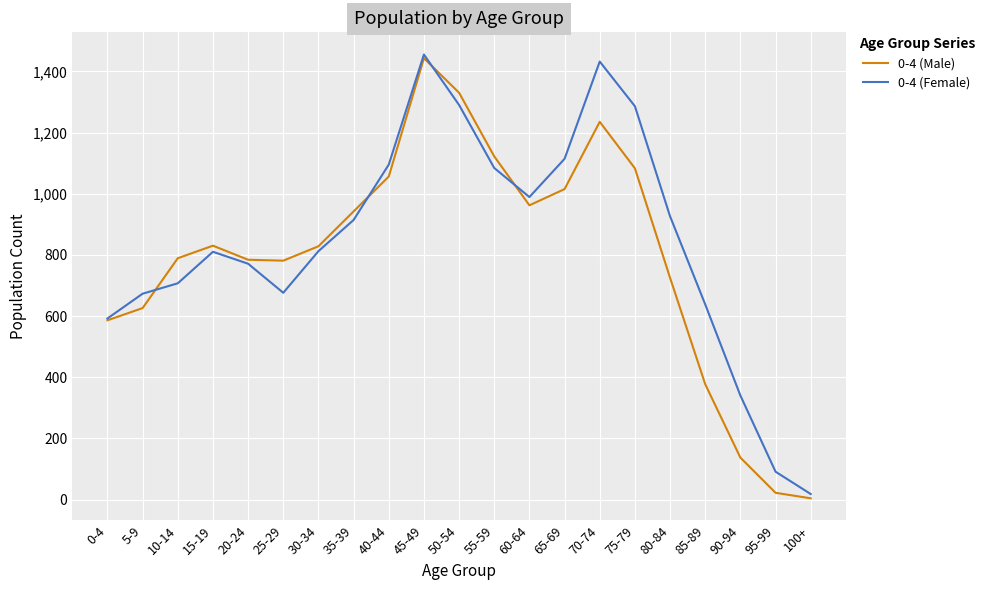

True or false: 0-4 (Male) has a value of 1172 at 15-19.

False